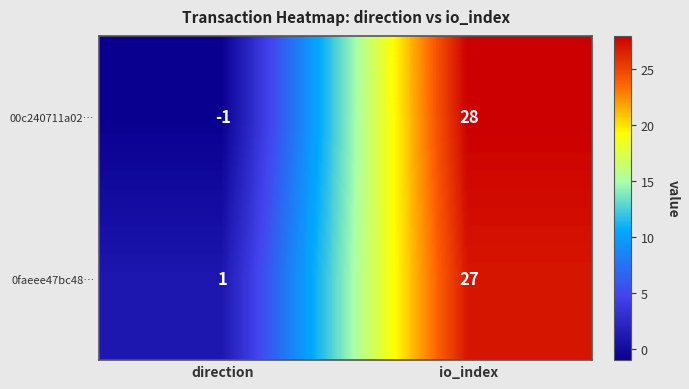

What is the smallest value displayed?

-1